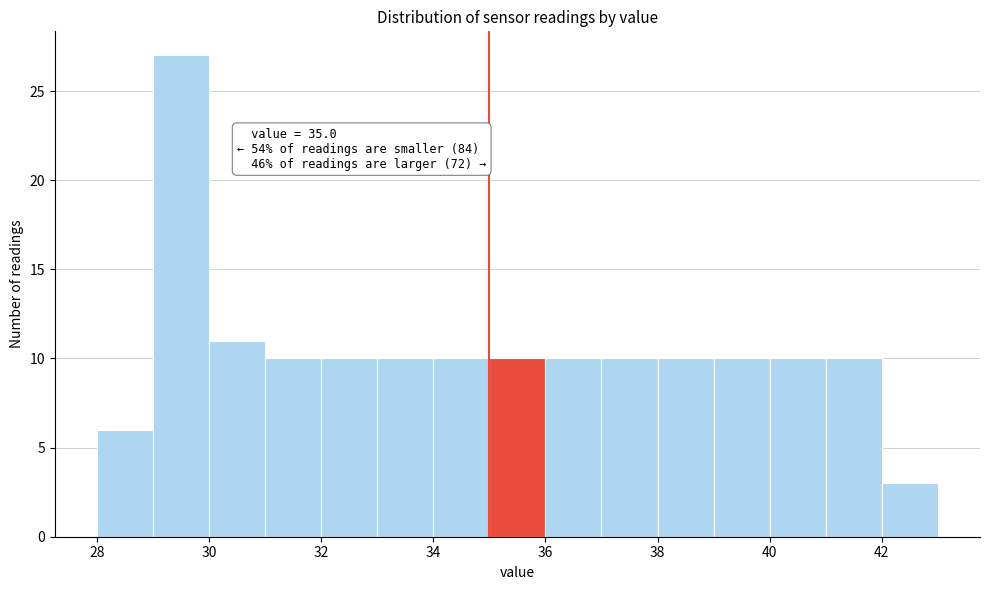

Which range on the x-axis has the tallest bar?

29 to 30